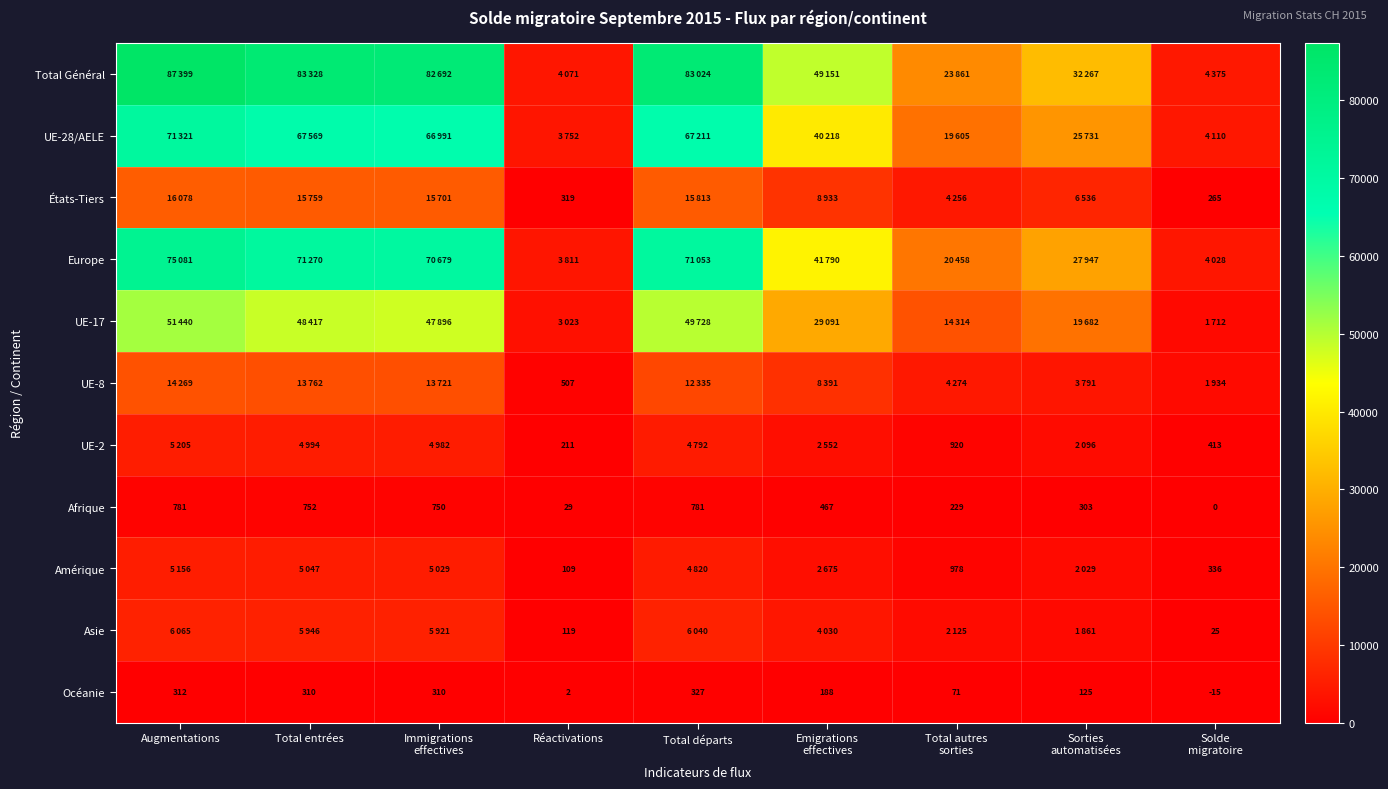

At which label does Océanie reach its peak?

Total départs